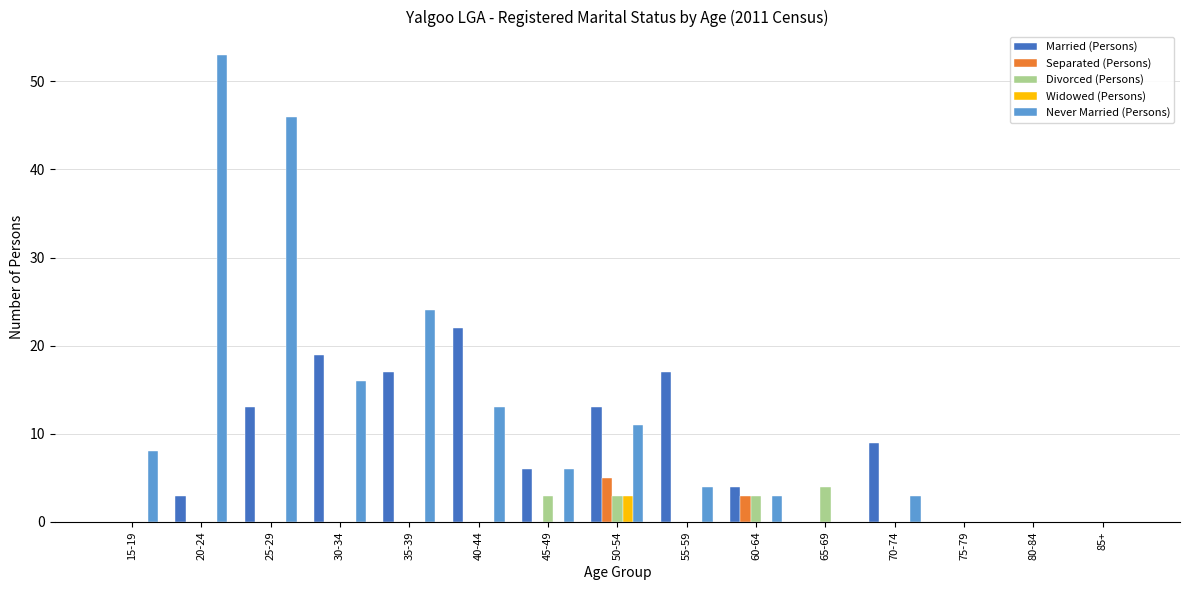

Are the bars horizontal?

No